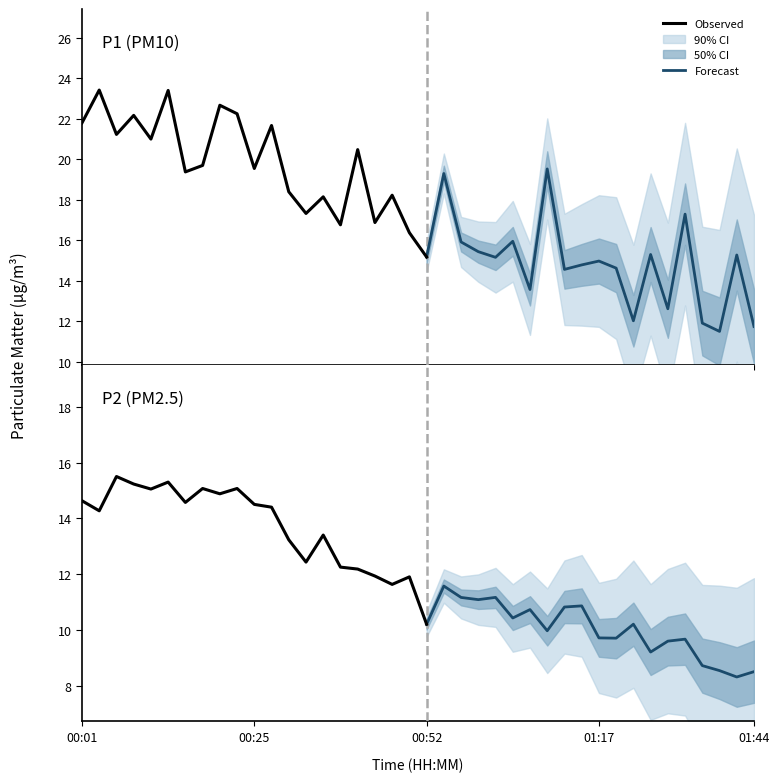

In P2, how many points are lower than both neighbors (excluding endpoints)?

12